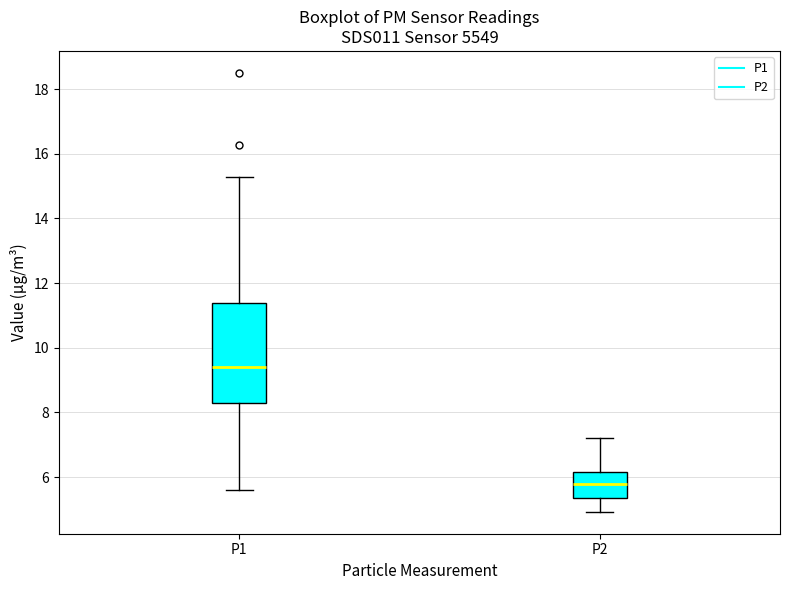

Where does the median line of the box for P1 sit on the y-axis? The values are not printed on the chart, so give them approximately, as read against the axis.

9.4